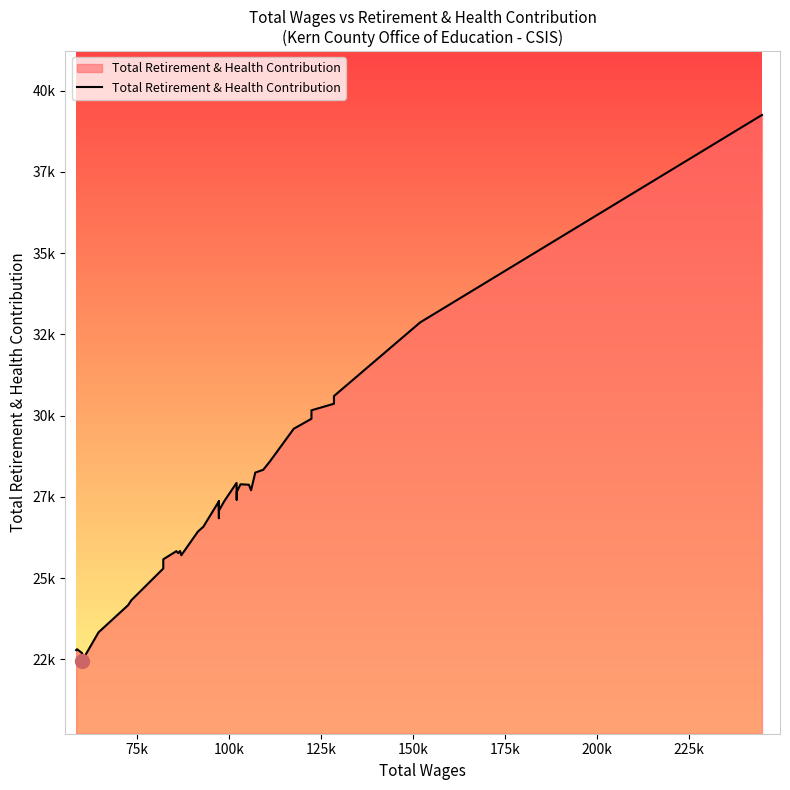

Reading left to right, what are all the values shown in this chart?

22782	22809	22689	22453	23329	24162	24317	25293	25577	25828	25768	25833	25702	26429	26580	27363	26843	27363	27363	27075	27363	27928	27650	27414	27650	27650	27887	27872	27704	28247	28332	28606	29595	29903	30163	30366	30366	30602	32871	39255